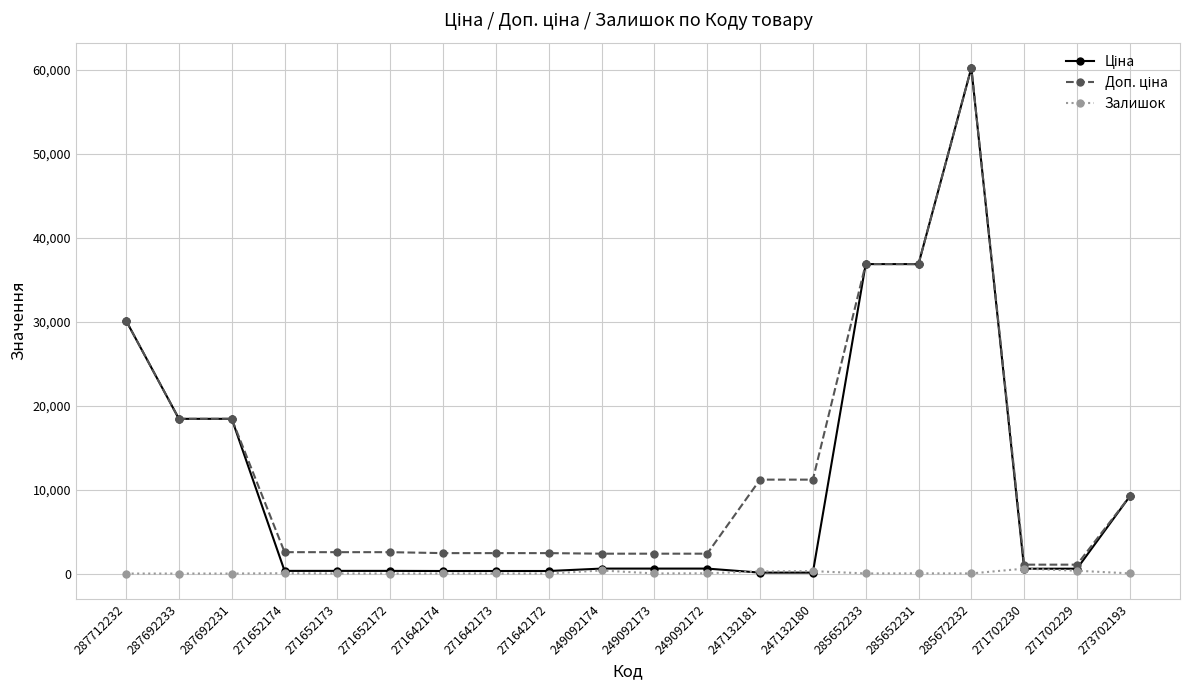

What is the label of the 15th point from the right?

271652172